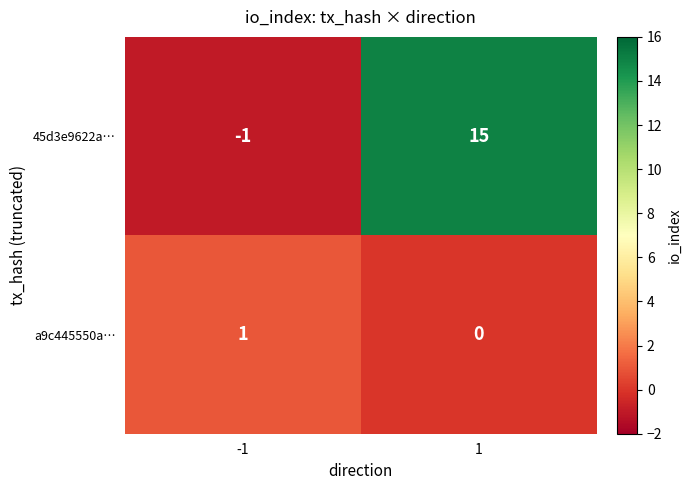

Rank the series by their average value, from lowest to highest.

a9c445550a…, 45d3e9622a…